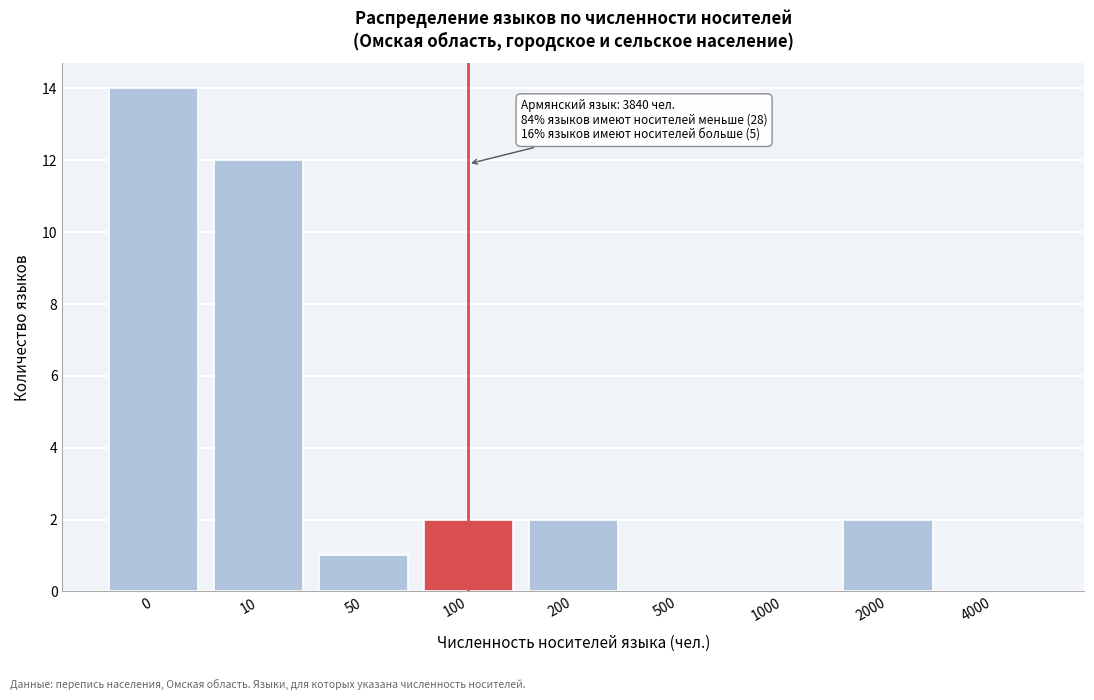

Reading left to right, list all the values displayed in this chart.

0=14	10=12	50=1	100=2	200=2	500=0	1000=0	2000=2	4000=0